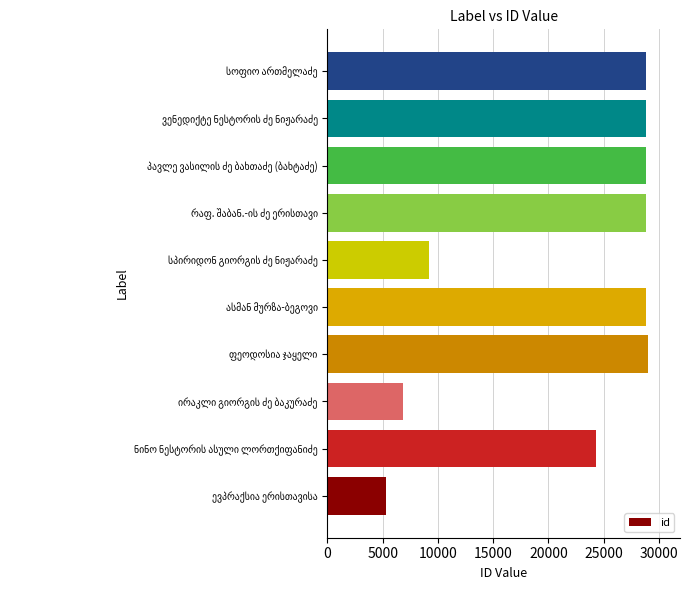

What is the difference between the maximum and minimum values?

23741